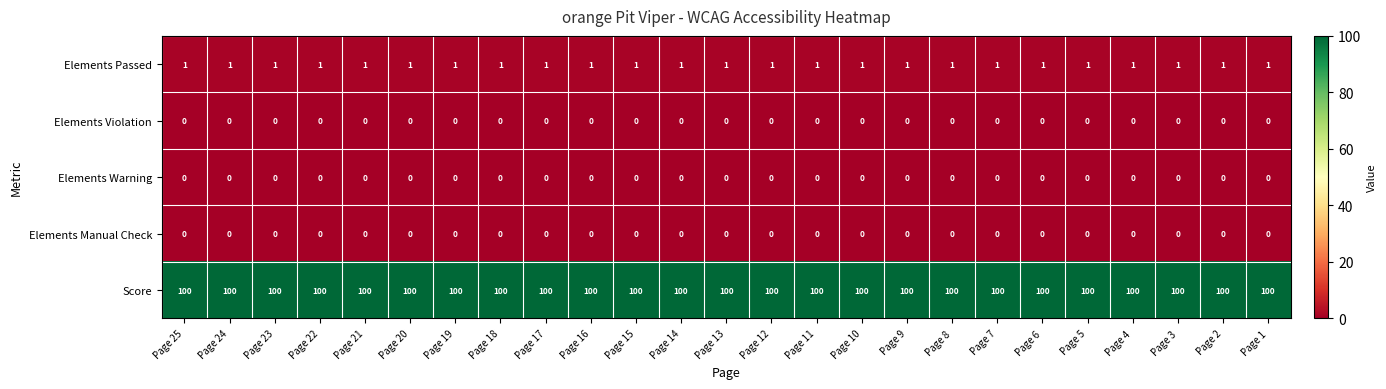

What is the spread (max minus min) of values at Page 11?

100